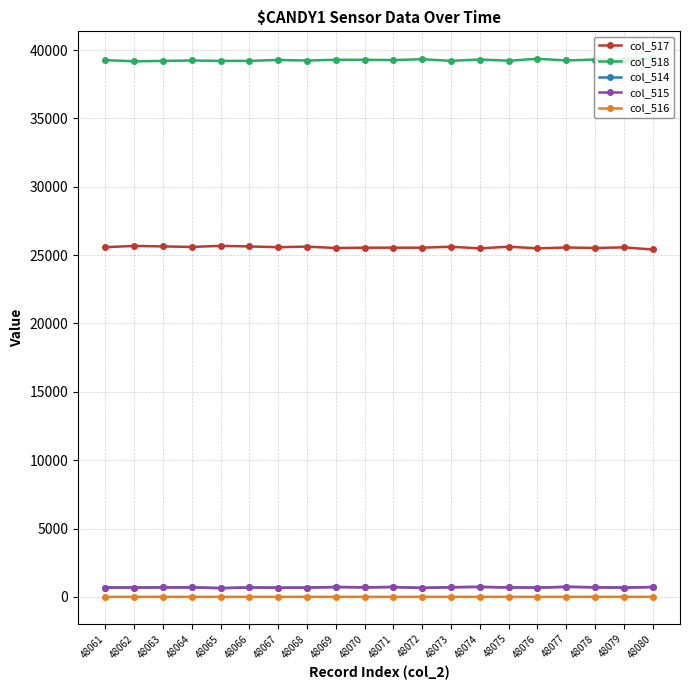

How many values in the col_518 series are below 39270?

10